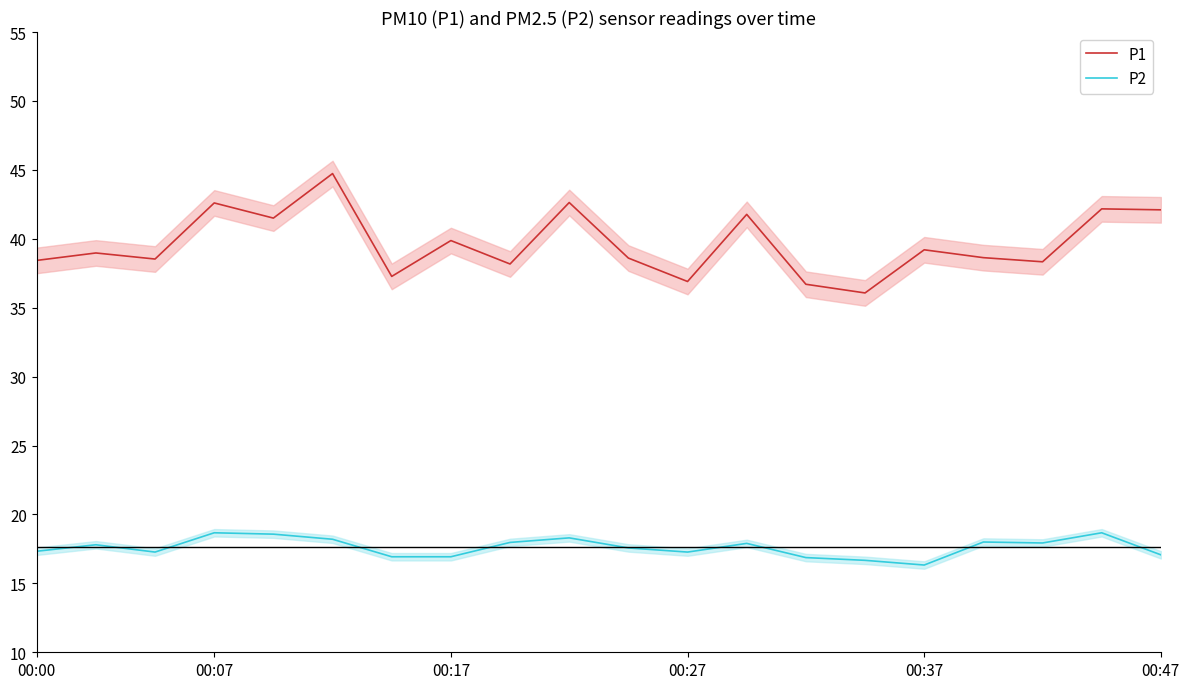

Which series has the widest spread of values?

P1